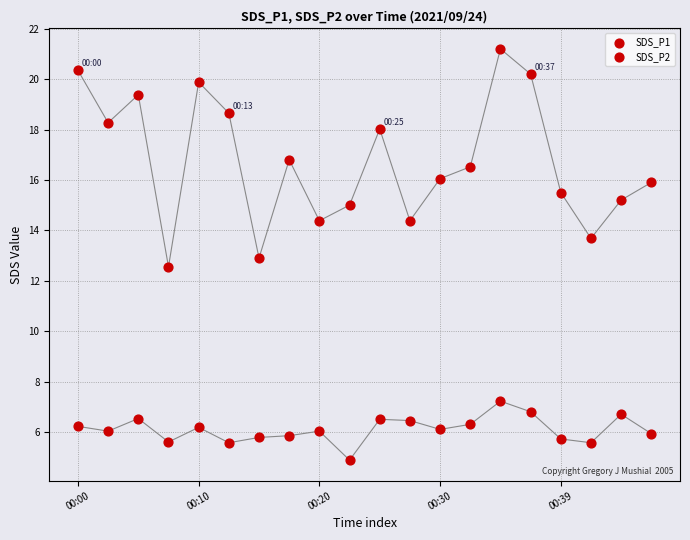

Which series contains the highest Y value?

SDS_P1